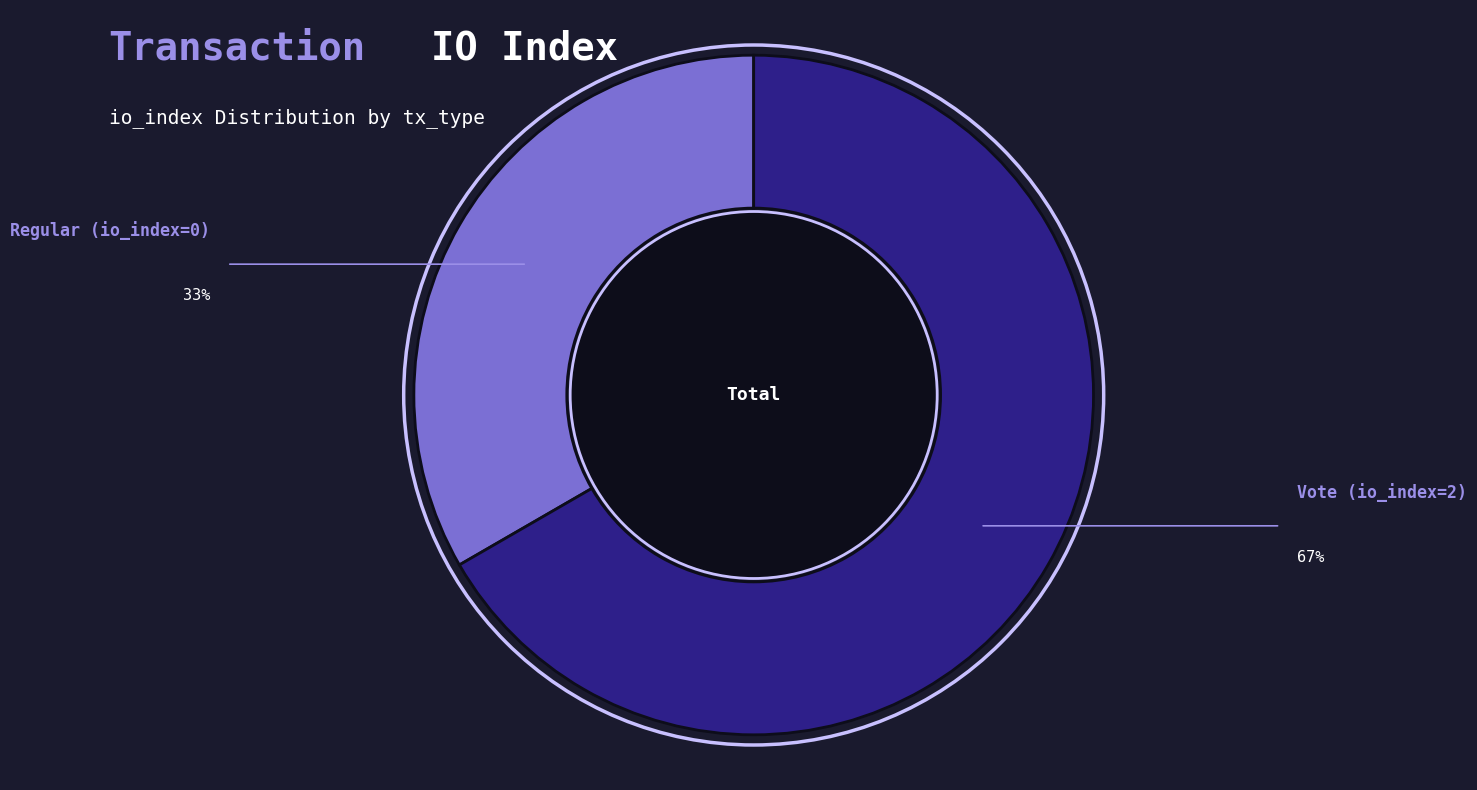

Which slice is the largest?

Vote (io_index=2)